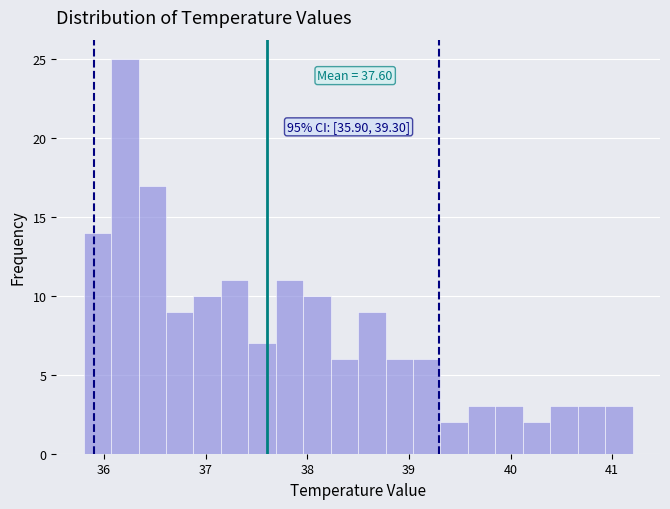

Read against the x-axis, roughly where is the centre of the tallest bar?

36.2